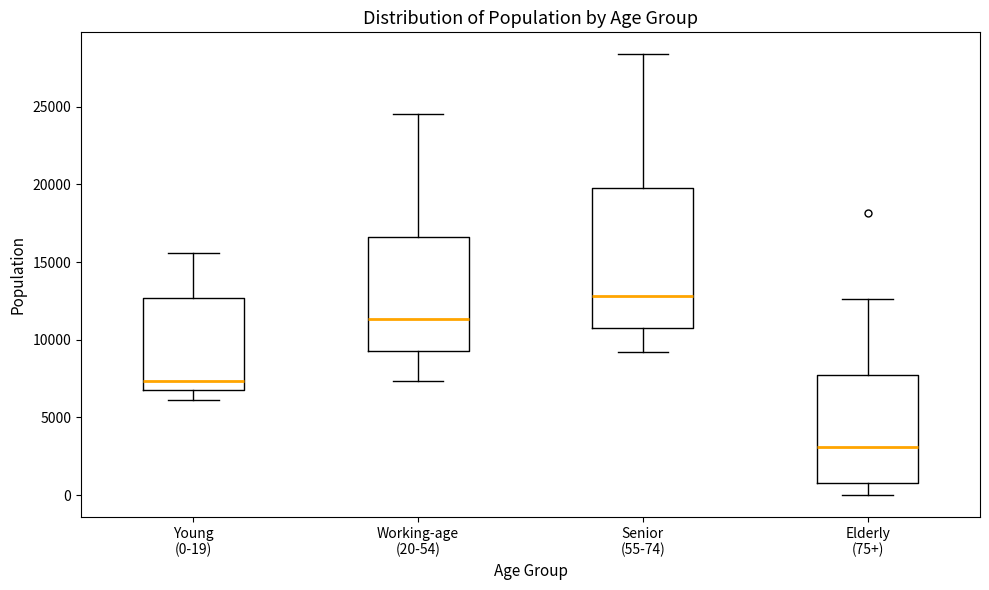

Reading left to right, read every box against the y-axis: the position of its median line, the range the box covers, and the ends of its whiskers. The values are not printed on the chart, so give them approximately, as read against the axis.

Young (0-19): median 7500, box 7000 to 12500, whiskers 6000 to 15500
Working-age (20-54): median 11500, box 9500 to 16500, whiskers 7500 to 24500
Senior (55-74): median 13000, box 10500 to 20000, whiskers 9000 to 28500
Elderly (75+): median 3000, box 1000 to 7500, whiskers 0 to 12500